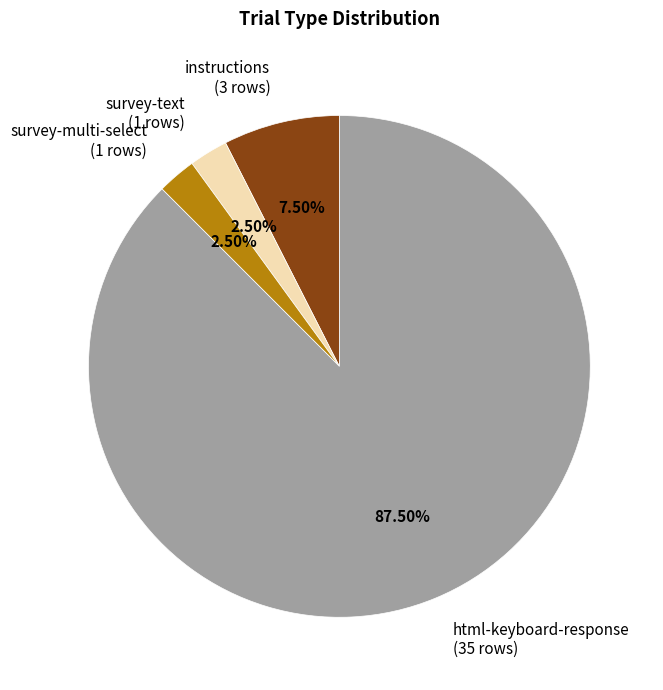

Does any single category account for the majority?

Yes